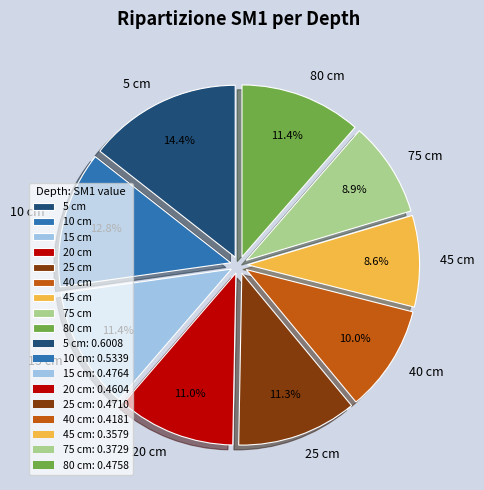

True or false: 25 cm accounts for 19% of the total.

False